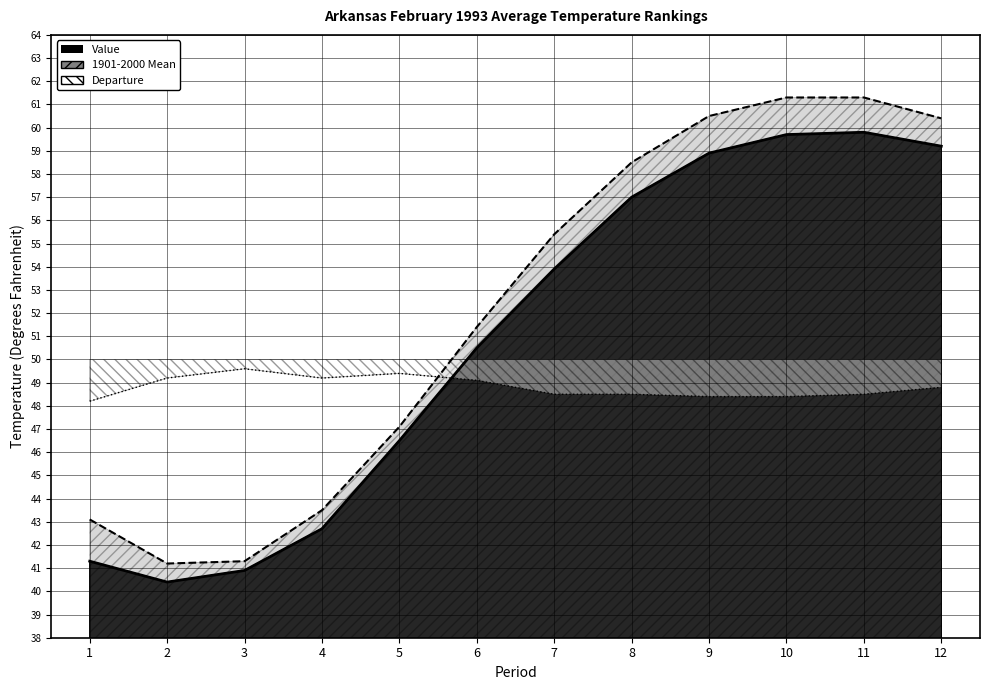

True or false: Value and 1901-2000 Mean cross at least once.

False